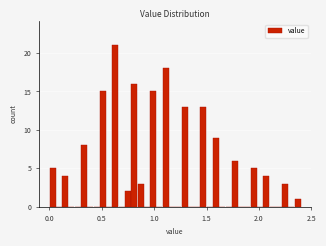

Around what value on the x-axis is the tallest bar? Give the approximate position of its centre, as read against the axis.

0.65